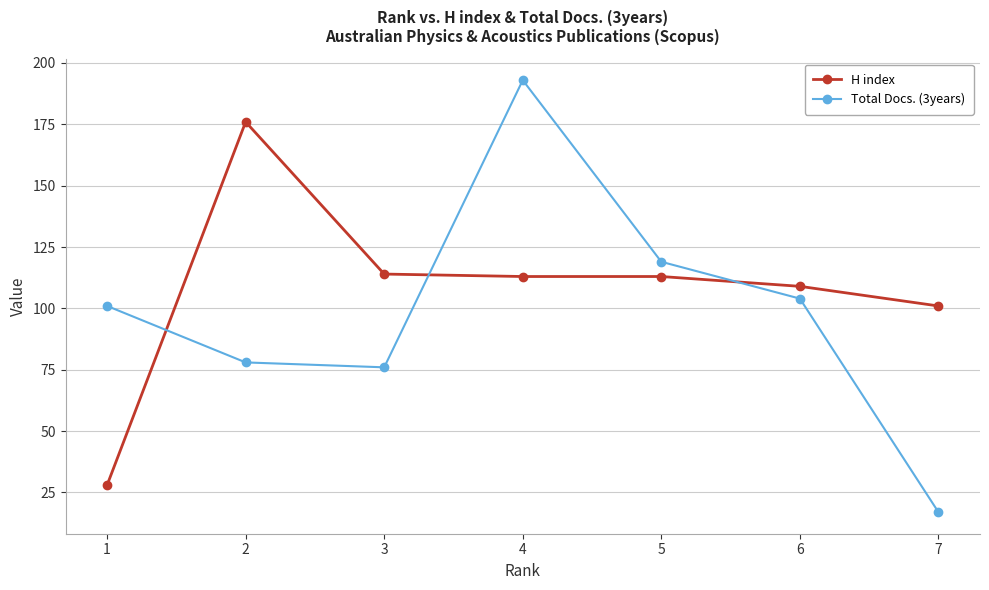

Does the chart have visible grid lines?

Yes